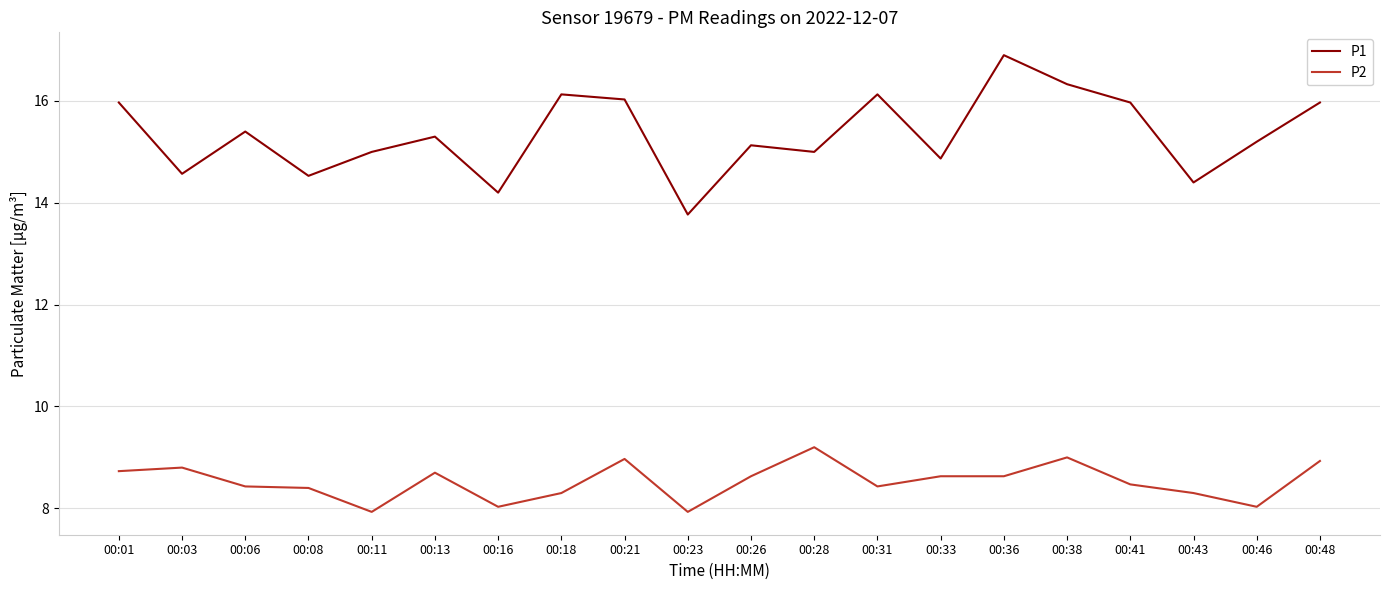

Read the P1 value at 00:36.

16.9